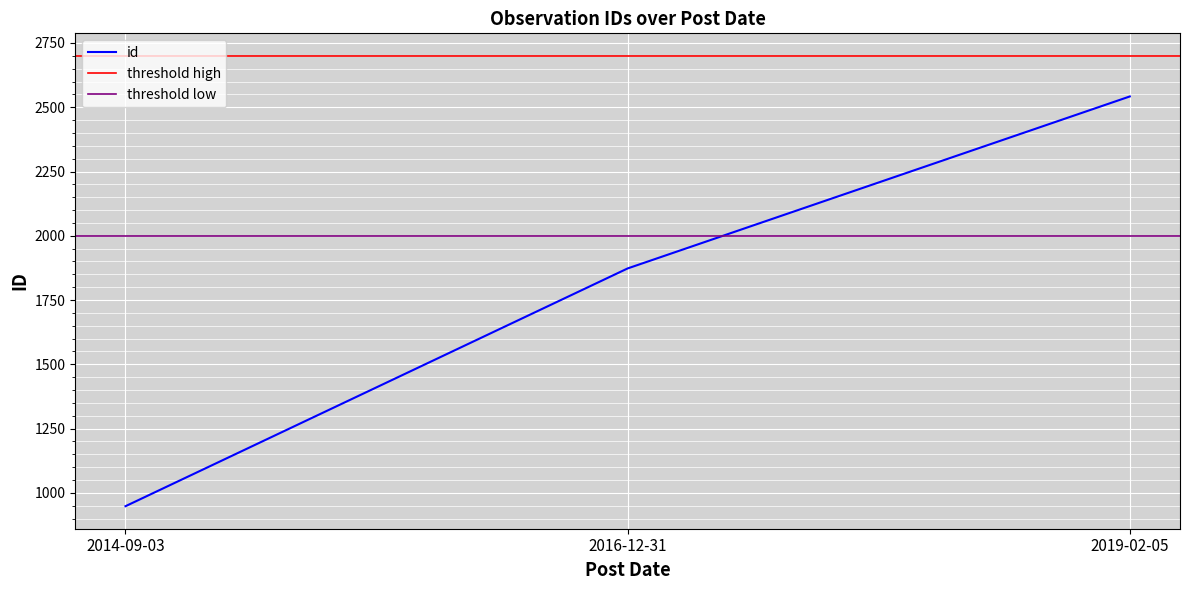

Which label corresponds to the largest value in the chart?

2019-02-05